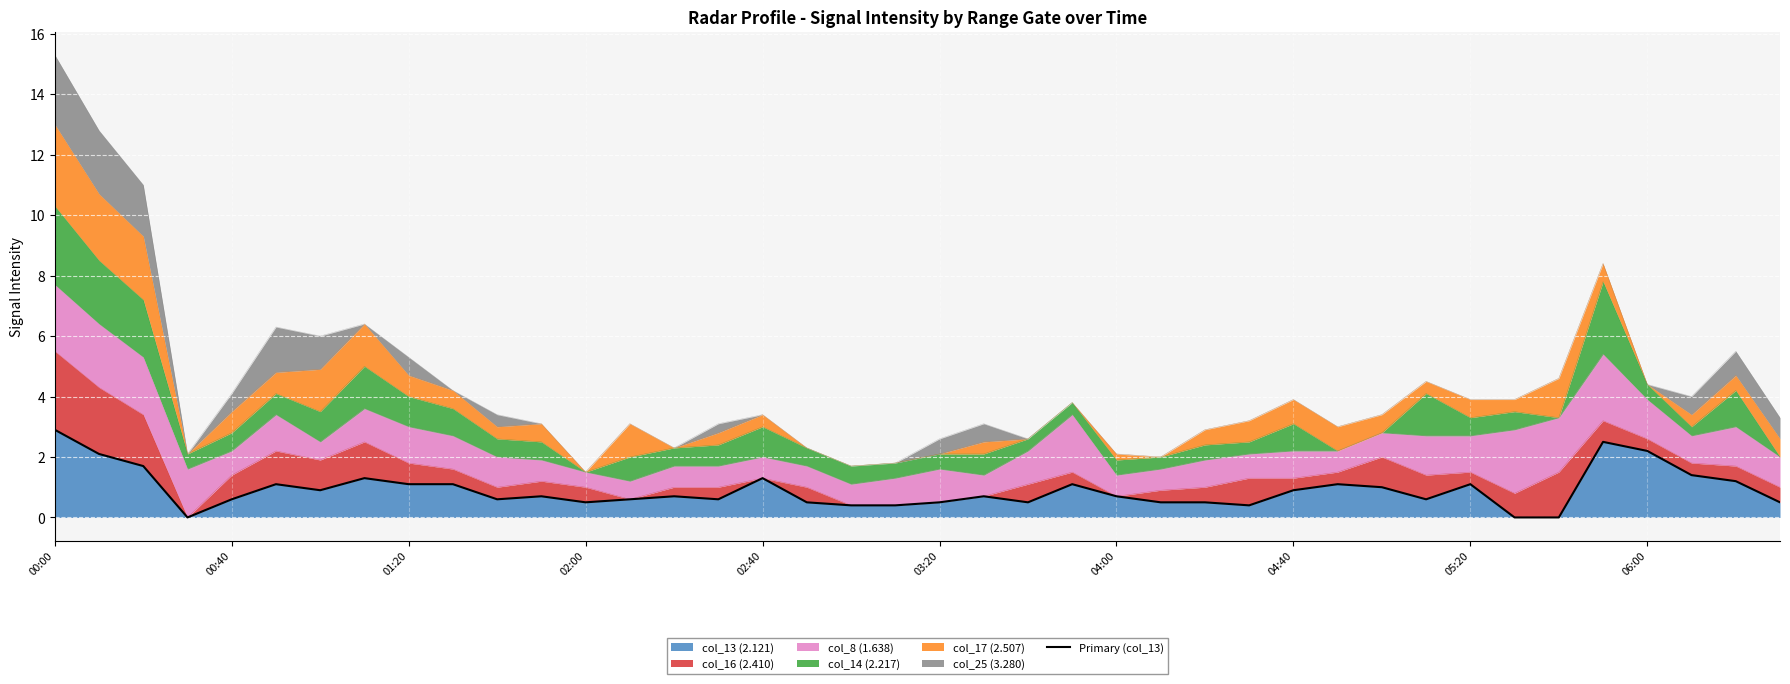

Which category has the highest value in the col_13 (2.121) series?

00:00